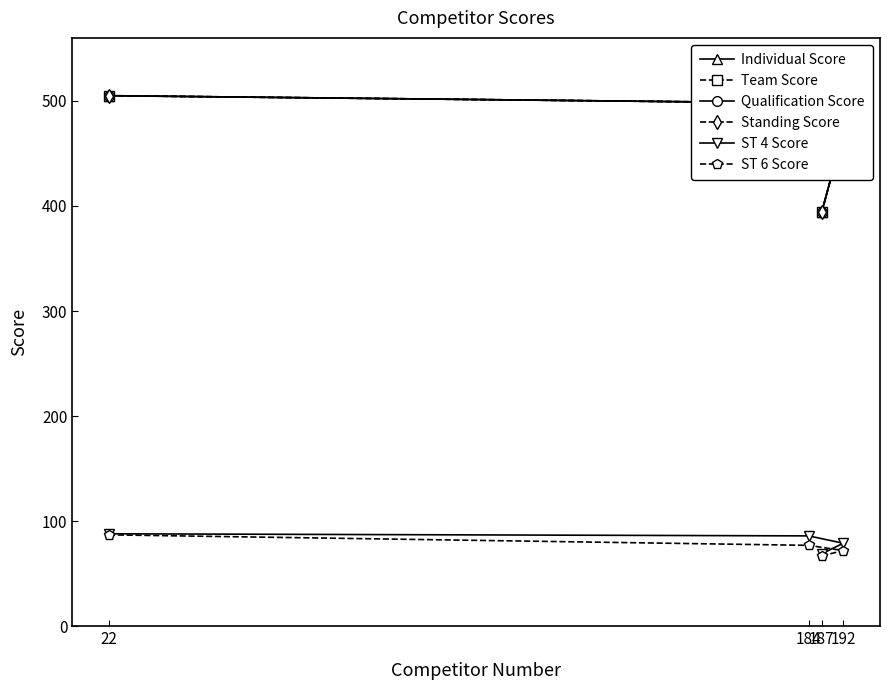

At how many categories does at least one series exceed 200?

4